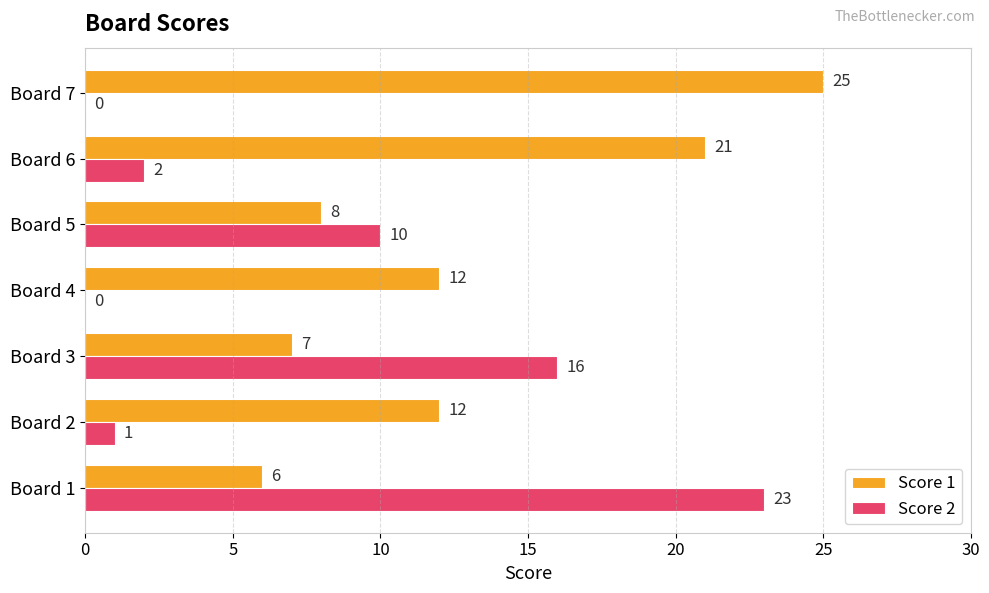

Which series changed the most between Board 4 and Board 7?

Score 1